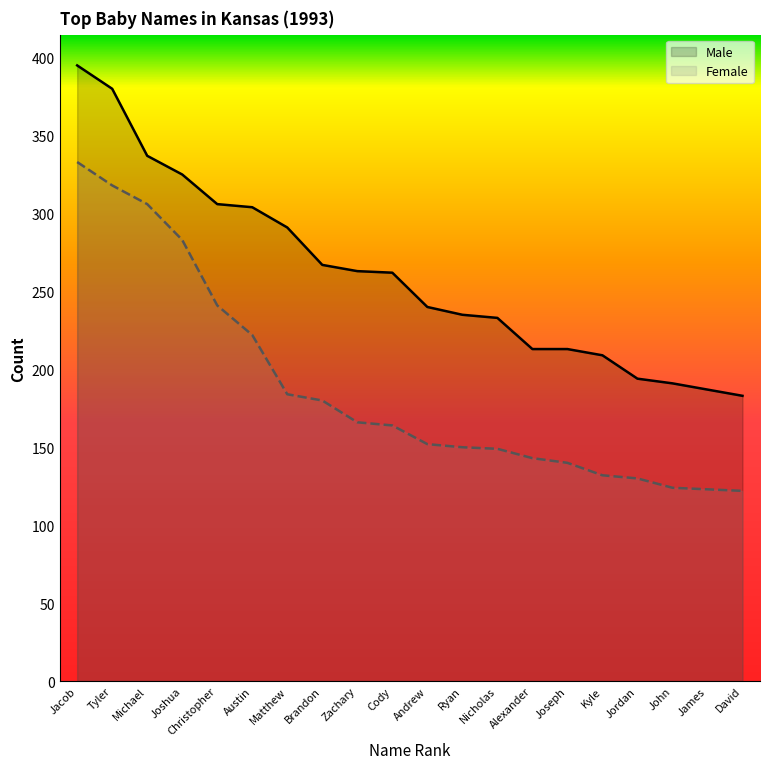

What is the average value of the Male series?

261